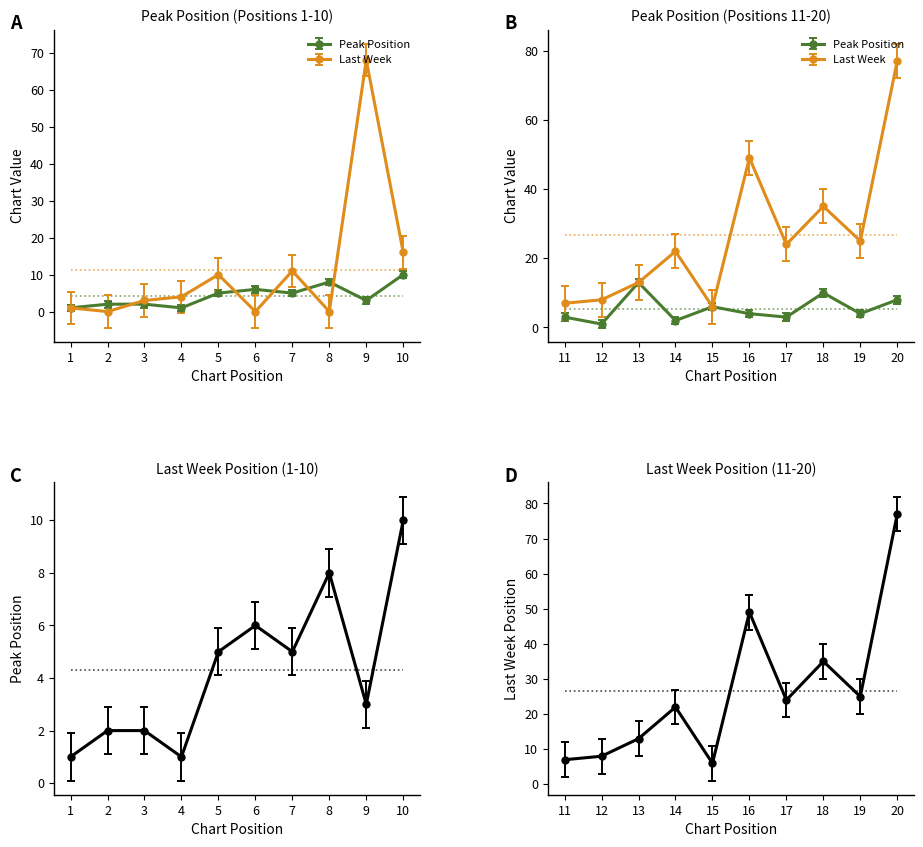

Which series has the widest spread of values?

Last Week